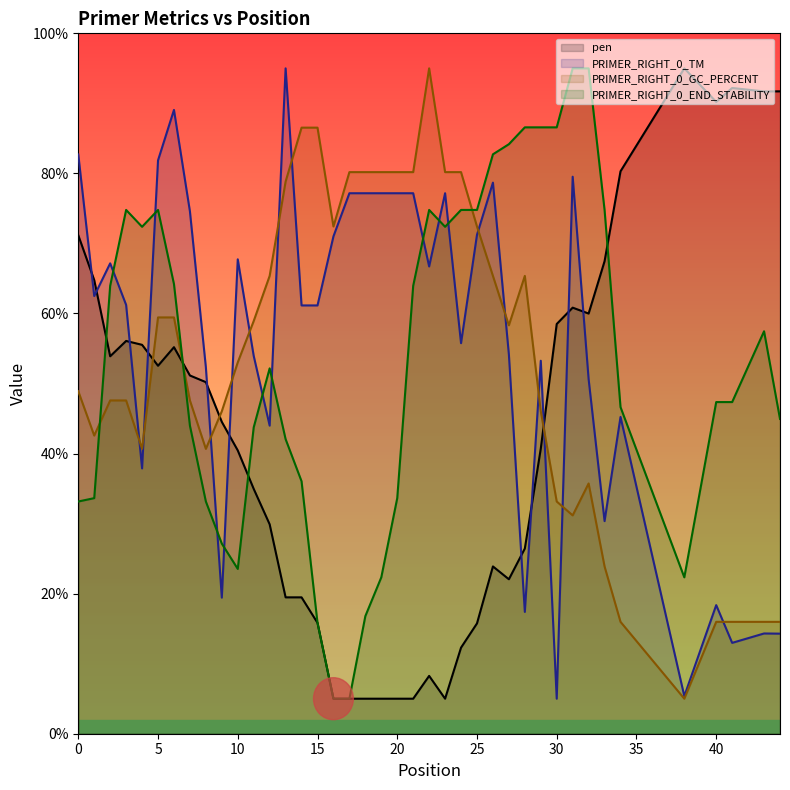

Count the number of categories in the chart.

40